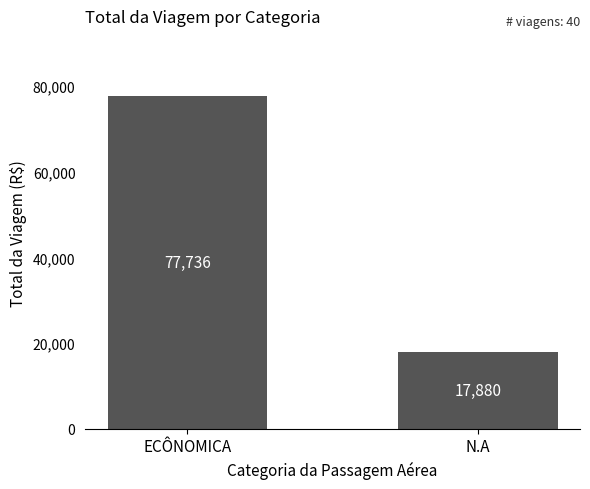

What is the change in value from ECÔNOMICA to N.A?

-59855.2